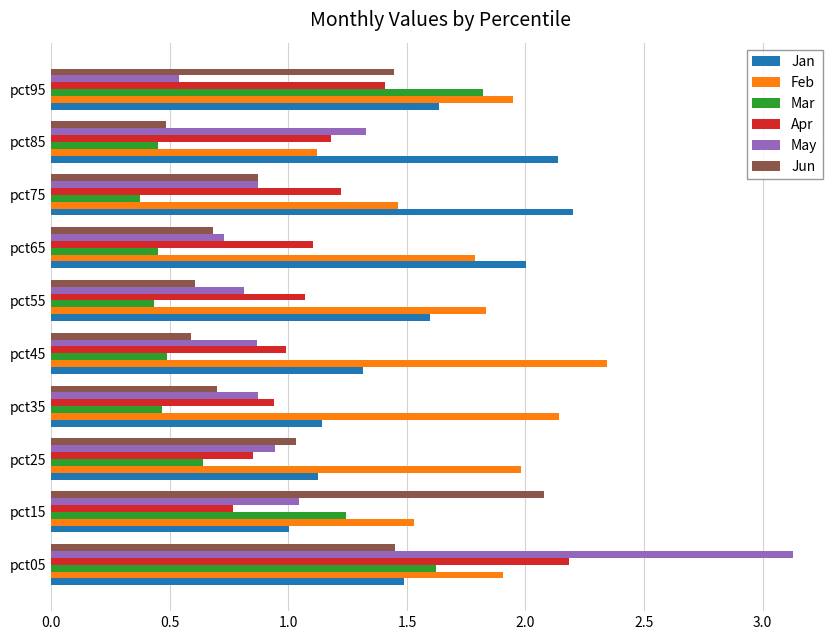

What are all the series names shown in the legend?

Jan, Feb, Mar, Apr, May, Jun